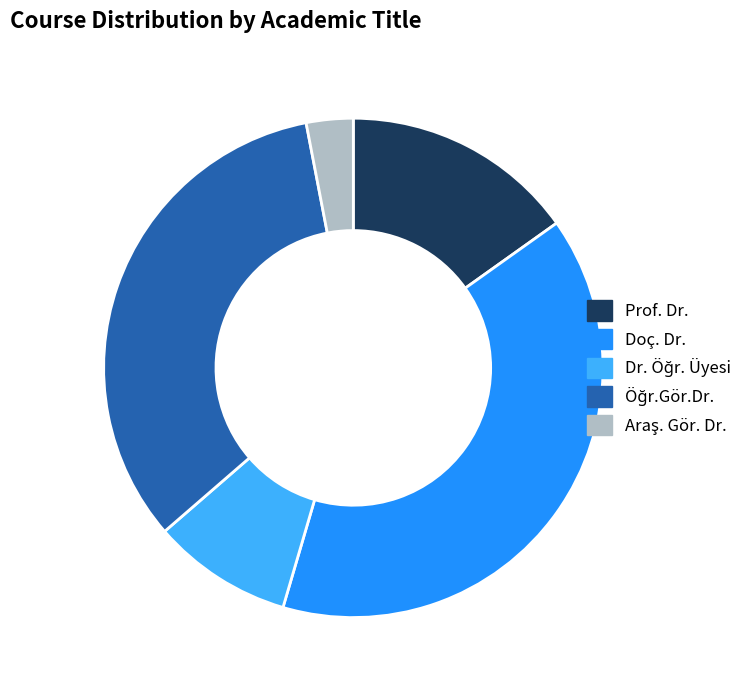

True or false: Prof. Dr. accounts for 5% of the total.

False